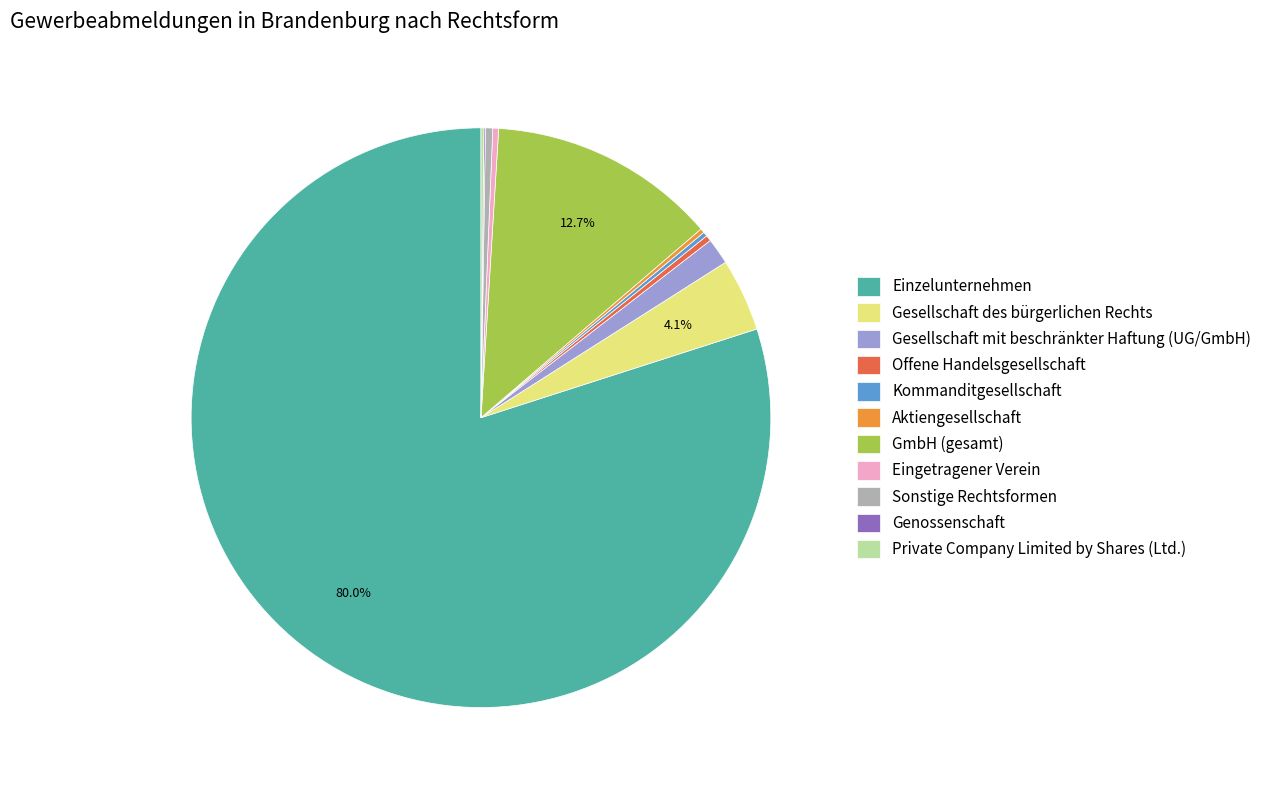

Between Gesellschaft mit beschränkter Haftung (UG/GmbH) and Gesellschaft des bürgerlichen Rechts, which is larger?

Gesellschaft des bürgerlichen Rechts